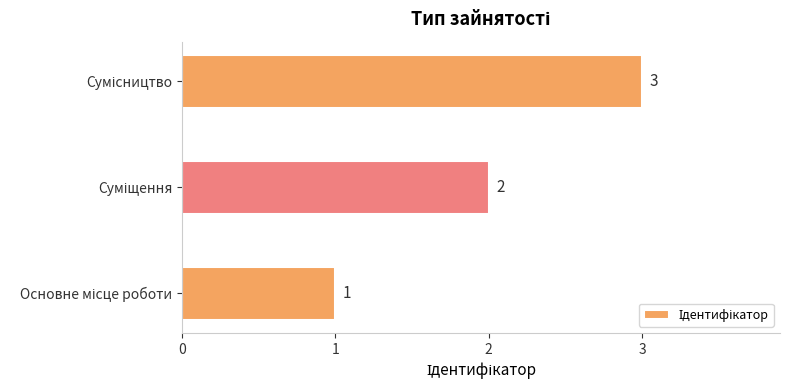

What is the maximum value shown in the chart?

3